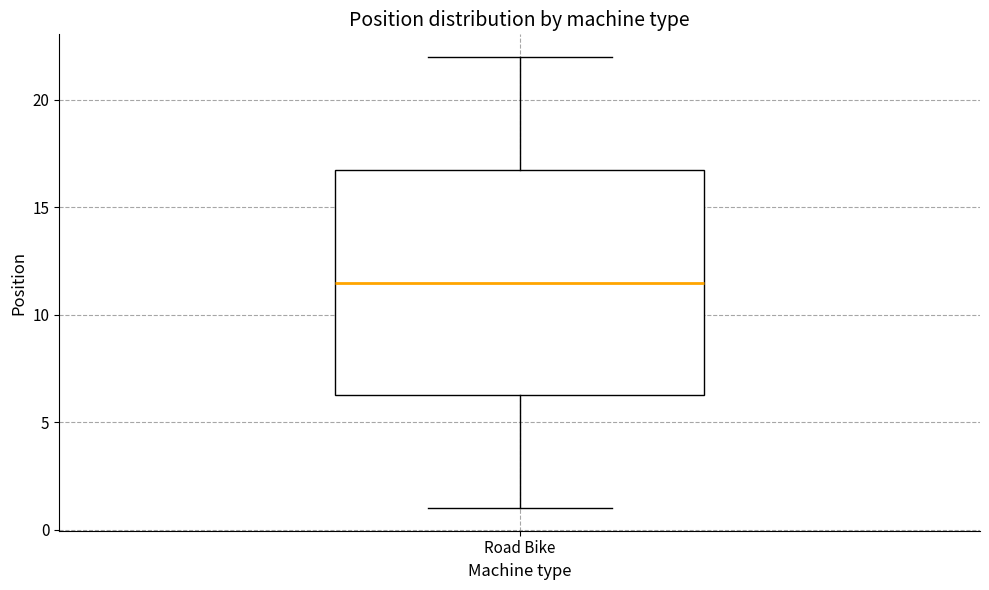

Read this box plot against the y-axis: the position of the median line, the range covered by the box, and the ends of both whiskers. The values are not printed on the chart, so give them approximately, as read against the axis.

median 11.5, box 6.5 to 17.0, whiskers 1.0 to 22.0